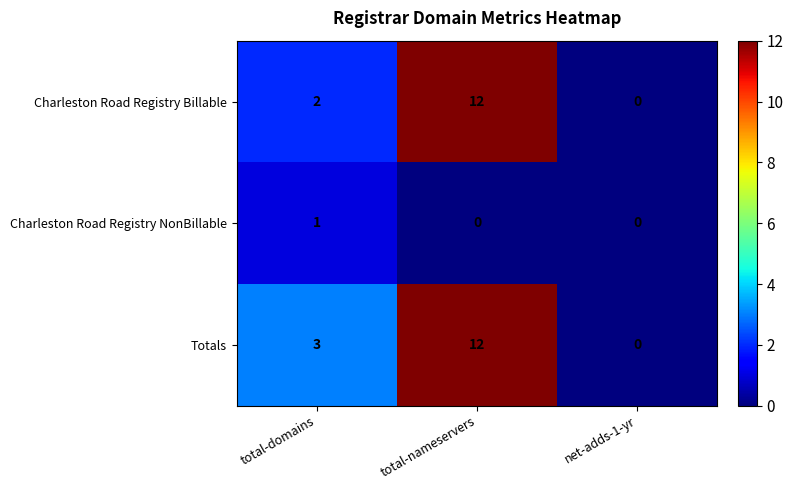

What is the average value of the Charleston Road Registry Billable series?

5